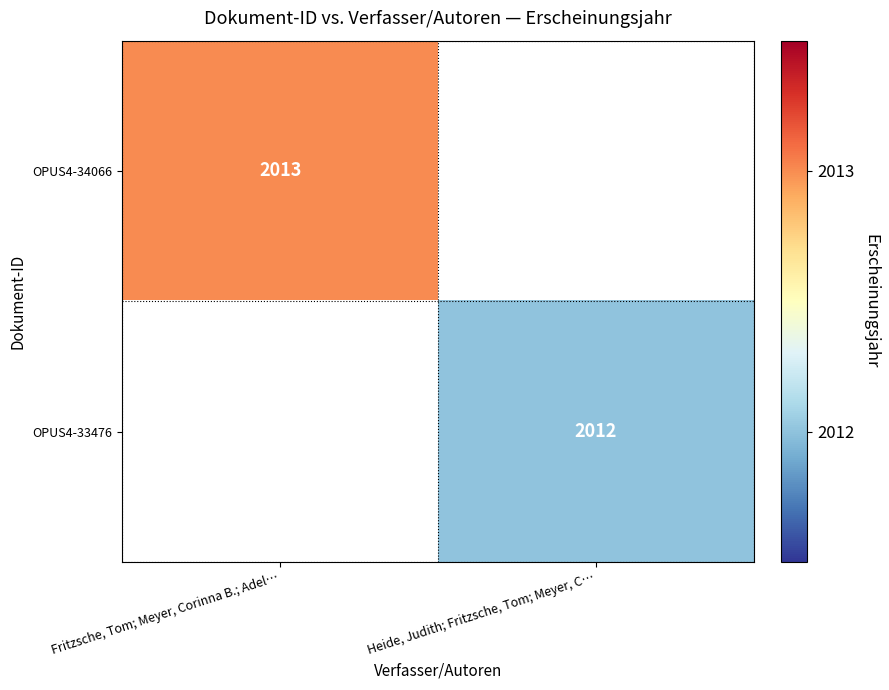

At how many categories does at least one series exceed 2012?

1